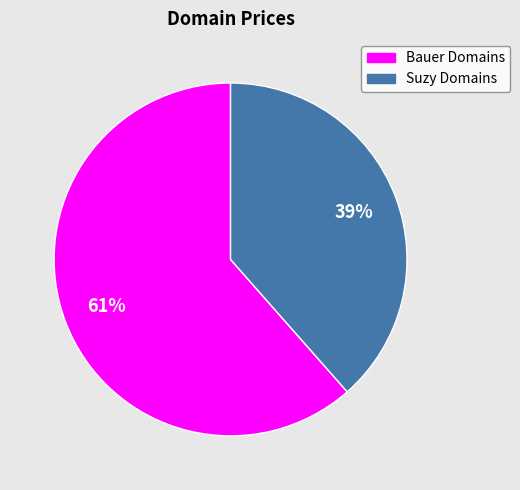

To the nearest percent, what is the average slice percentage?

11%